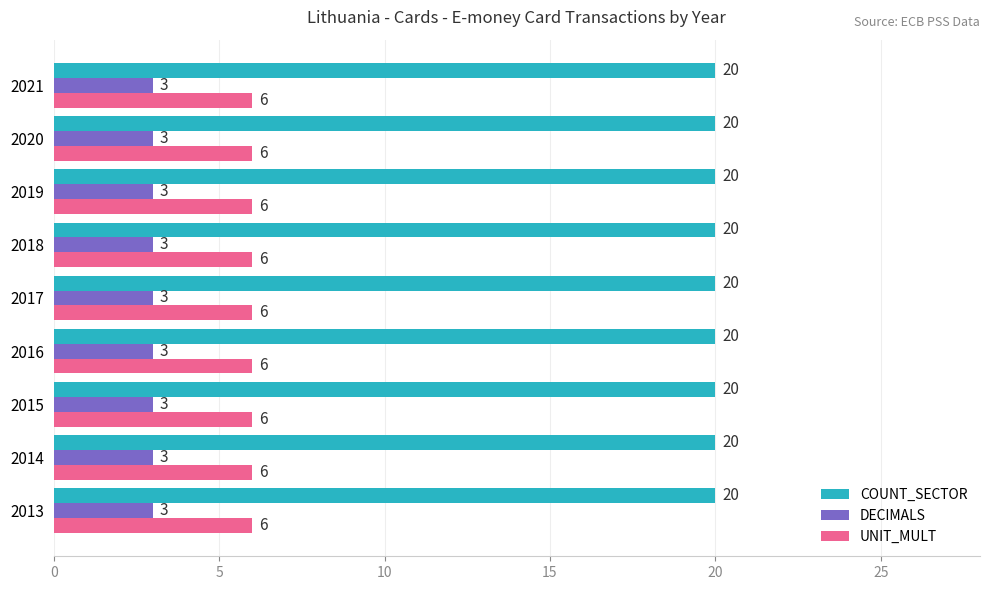

True or false: DECIMALS has a value of 2 at 2018.

False